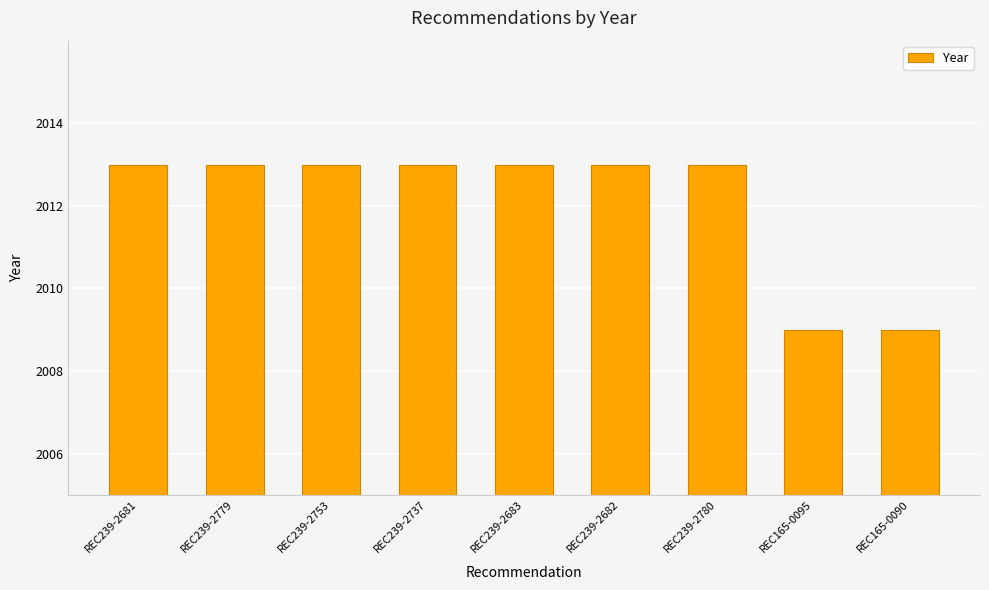

What is the minimum value shown in the chart?

2009